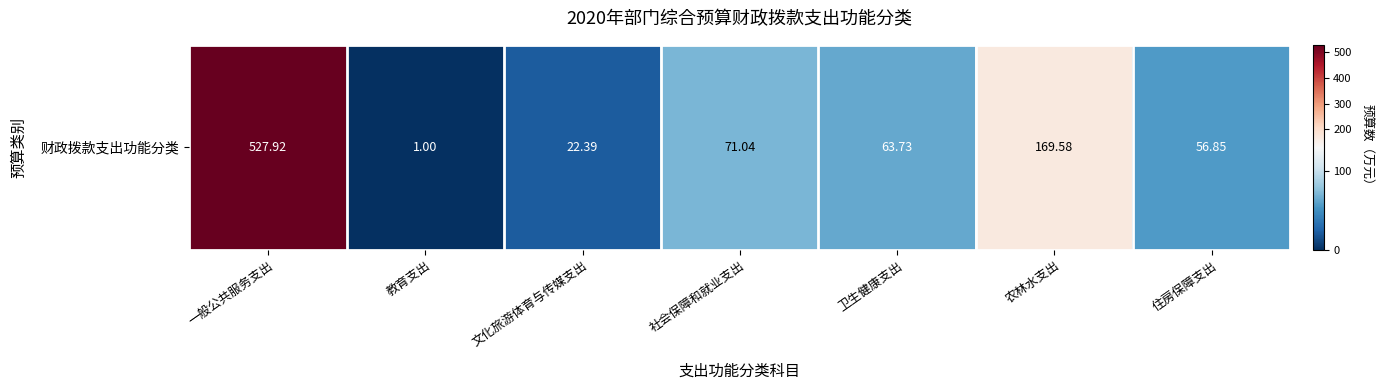

Reading left to right, list all the values displayed in this chart.

527.9	1.0	22.4	71.0	63.7	169.6	56.9